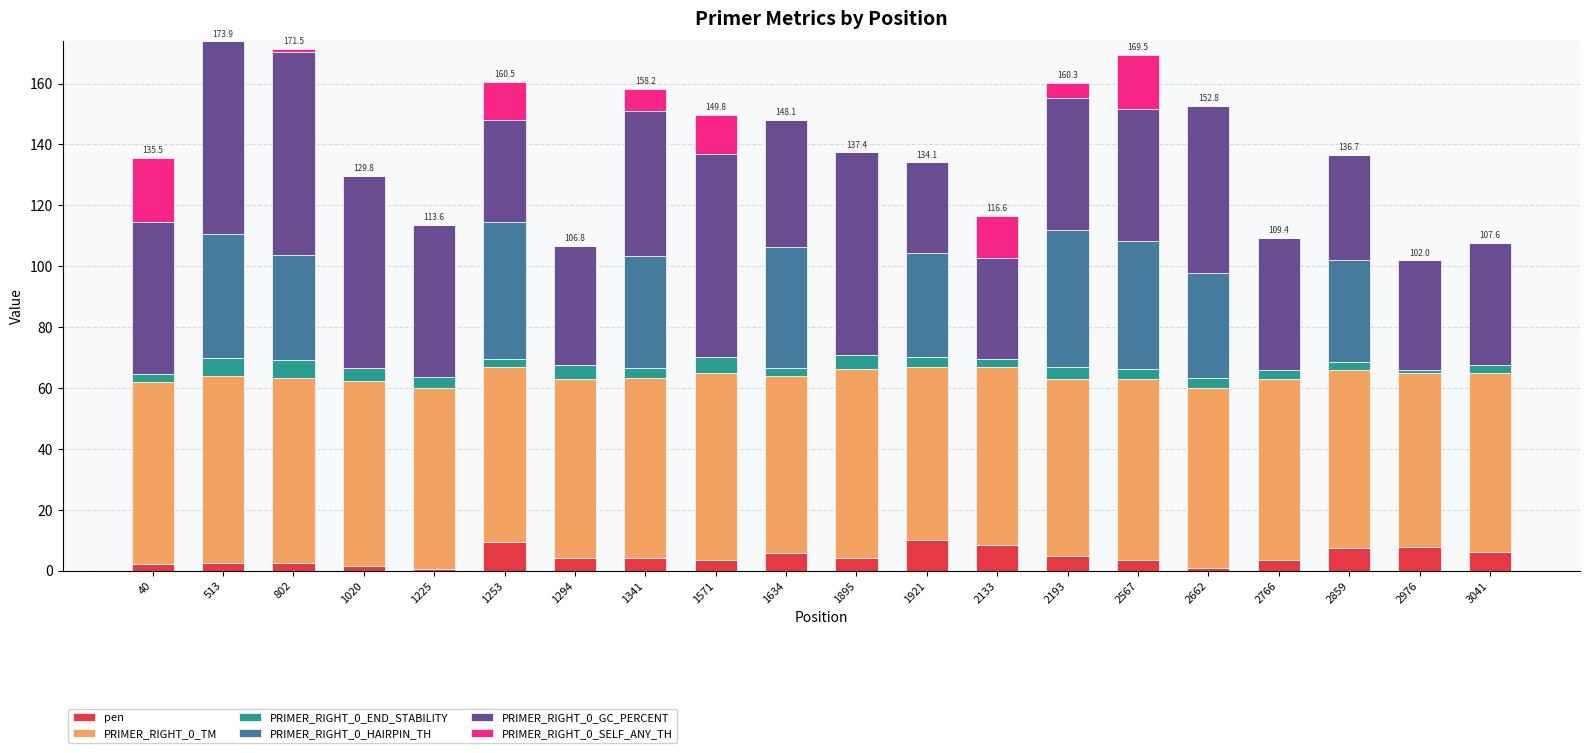

What is the maximum value for pen?

9.9